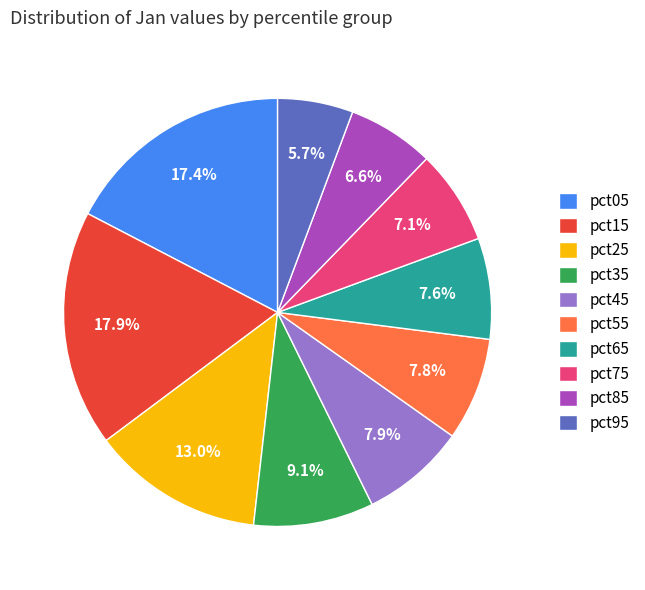

What percentage is the pct15 slice, to the nearest percent?

18%